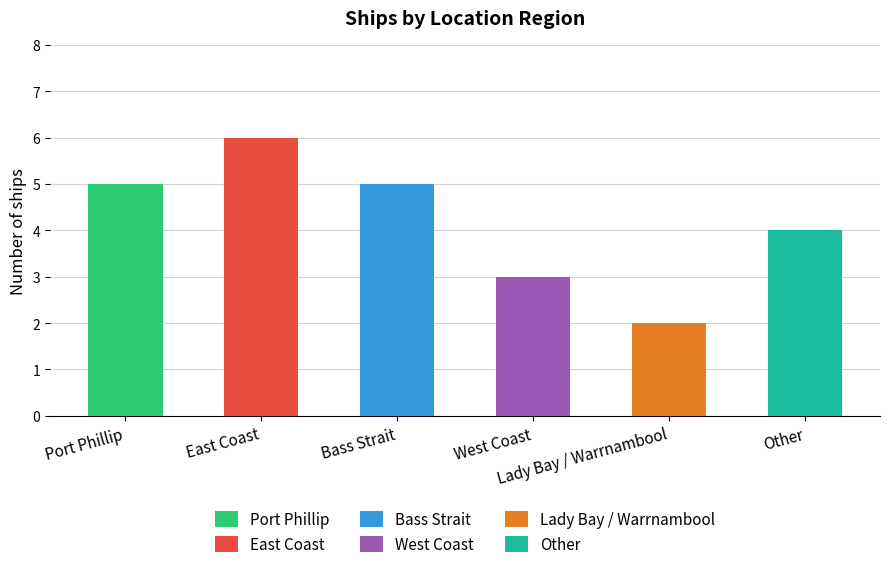

What position from the right is Port Phillip?

6